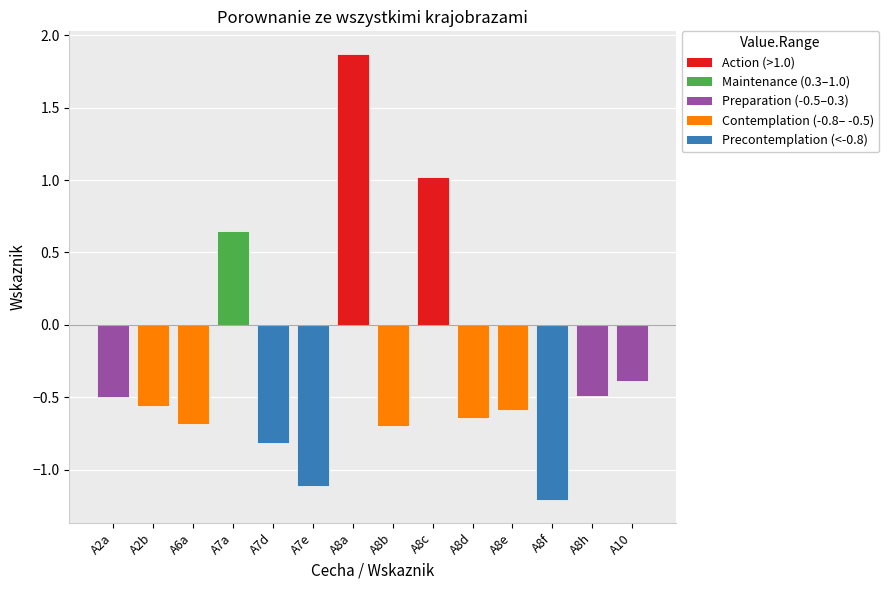

What position from the left is A8h?

13